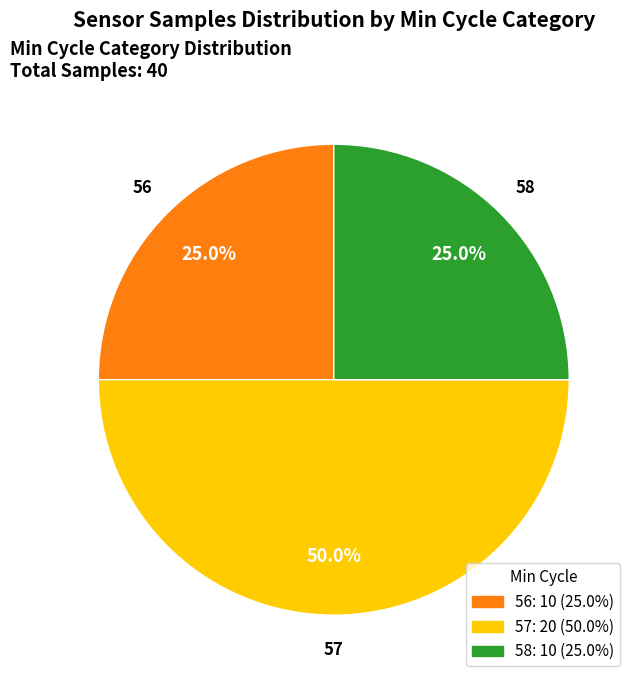

Does 56 account for over 50% of the chart?

No